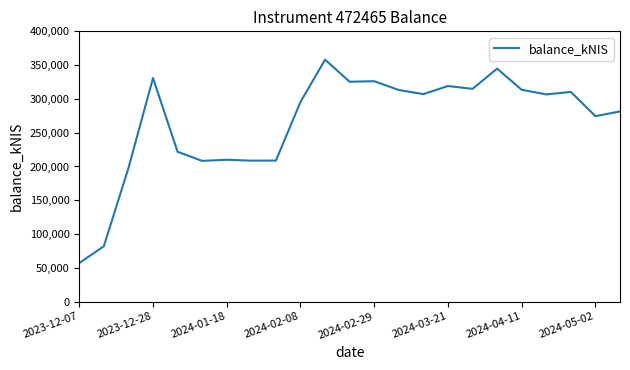

What is the difference between the maximum and minimum values?

300959.8